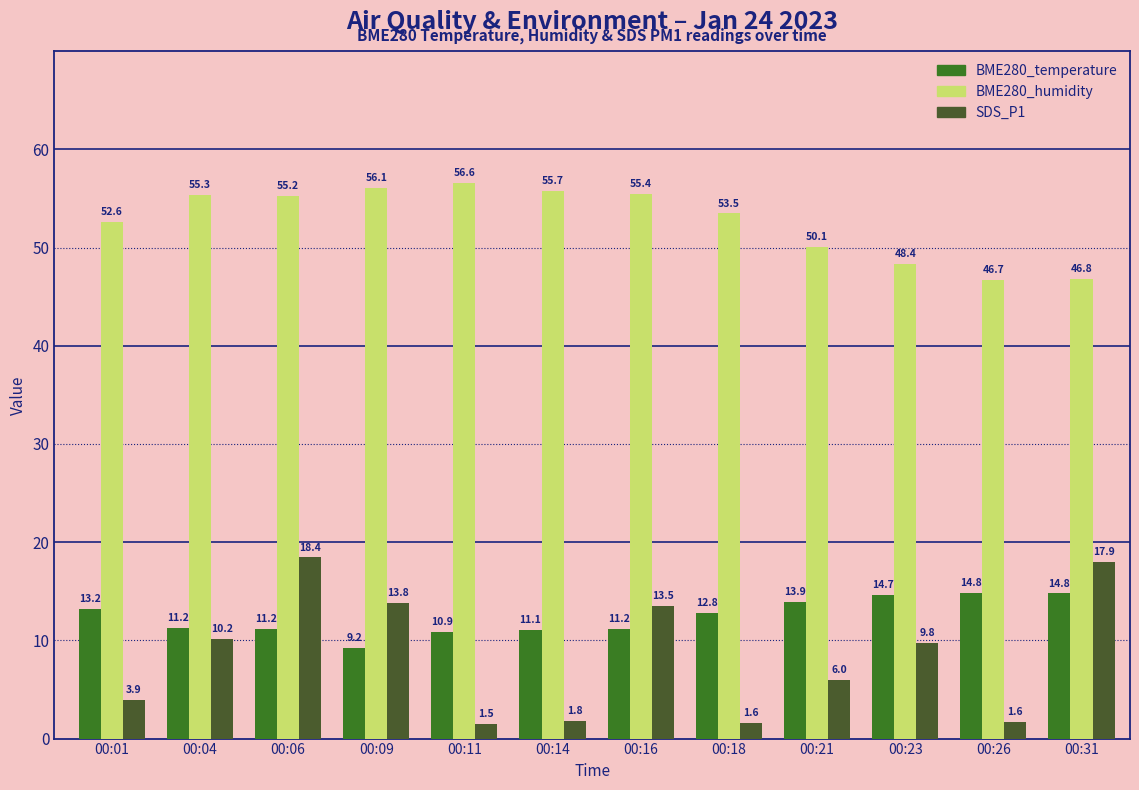

Rank the series by their maximum value, from lowest to highest.

BME280_temperature, SDS_P1, BME280_humidity